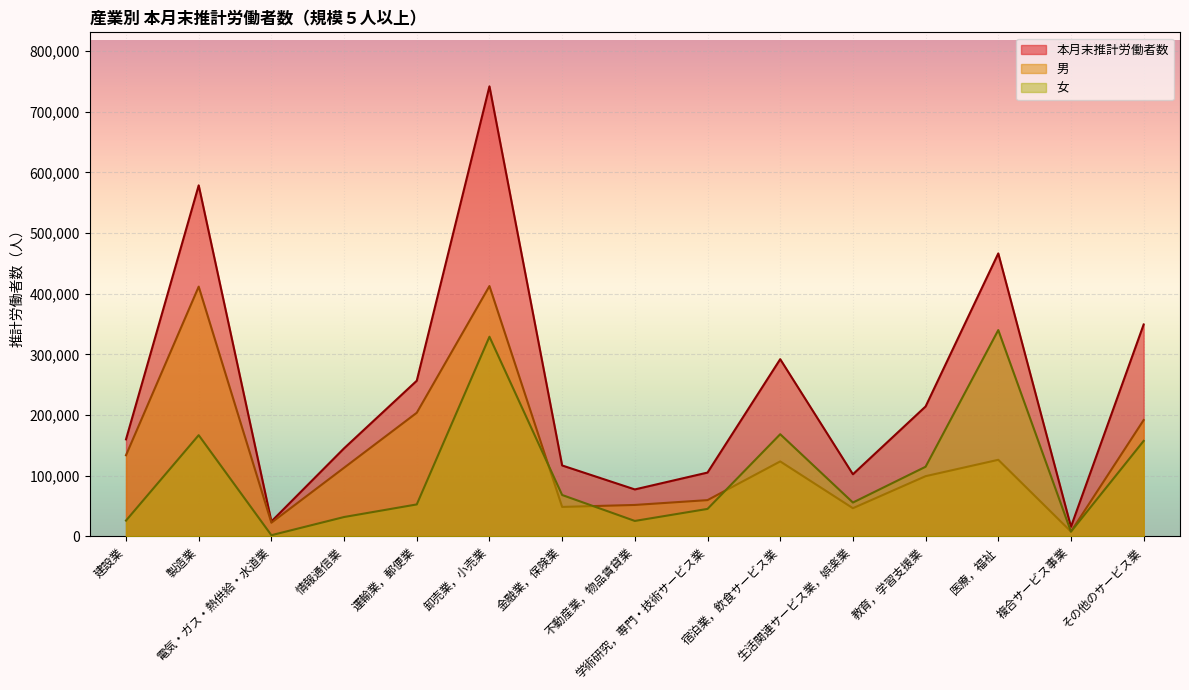

Which category has the highest value across all series?

卸売業，小売業